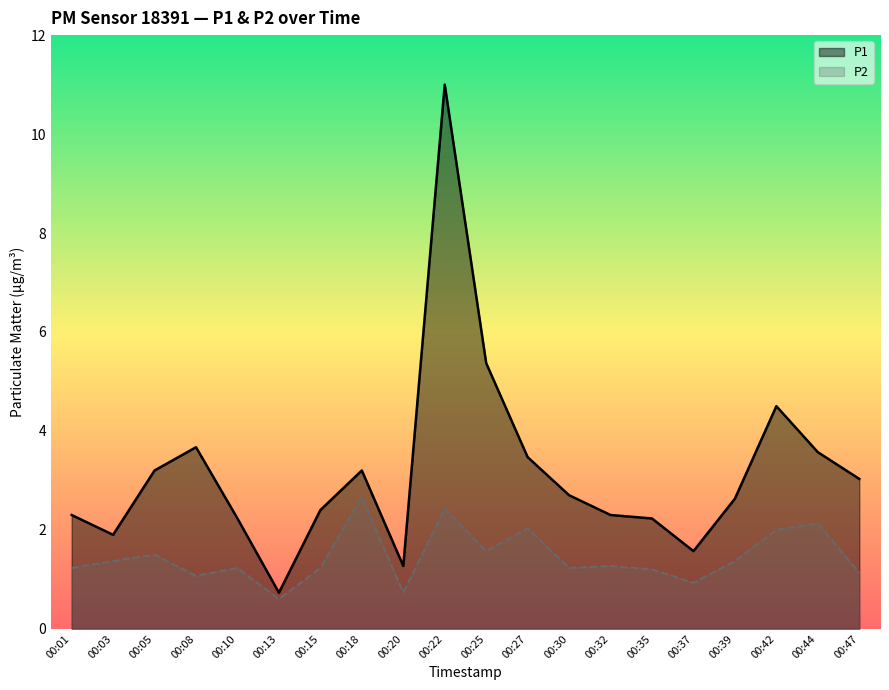

True or false: P2 has a value of 0.4 at 00:37.

False